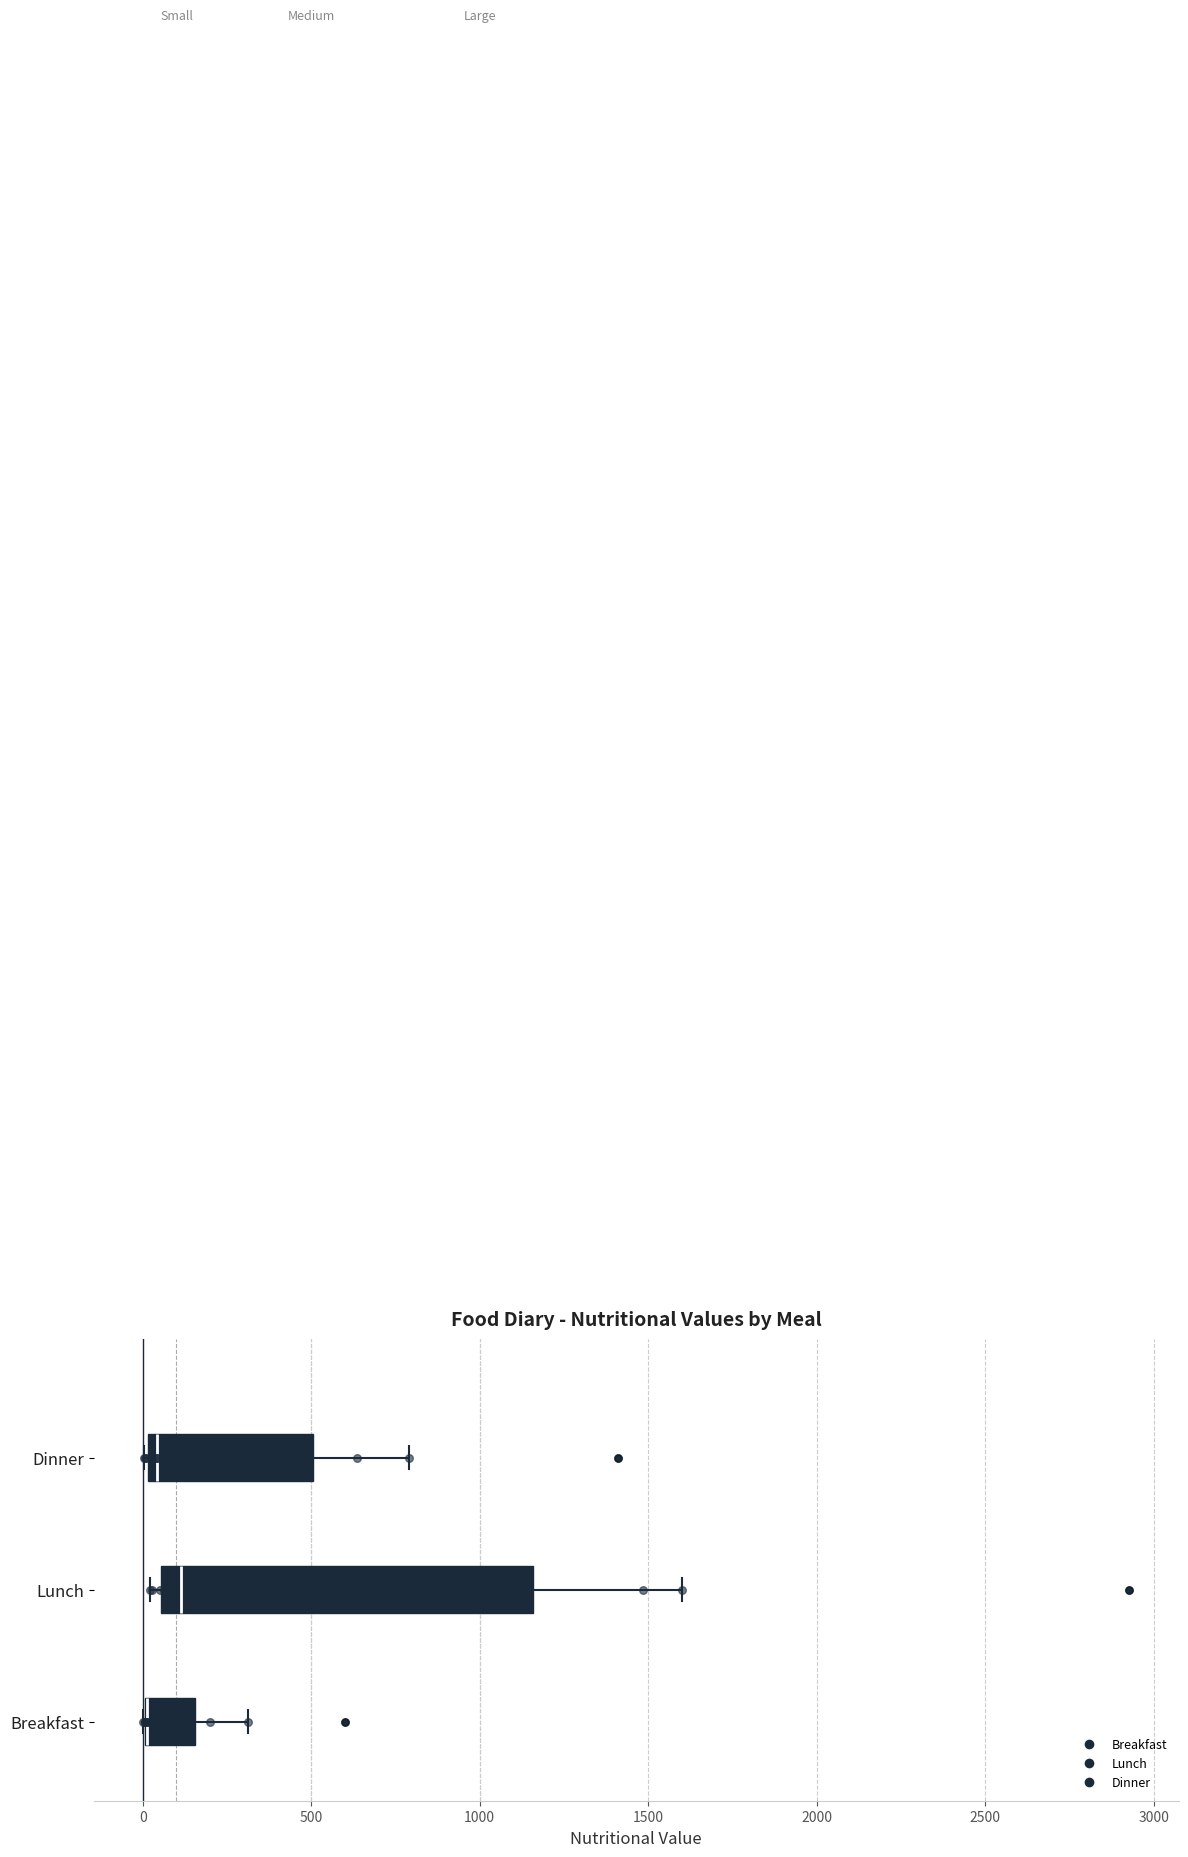

Reading bottom to top, read every box against the x-axis: the position of its median line, the range the box covers, and the ends of its whiskers. The values are not printed on the chart, so give them approximately, as read against the axis.

Breakfast: median 0 (drawn on the box's left edge), box 0 to 150, whiskers 0 to 300
Lunch: median 100, box 50 to 1150, whiskers 0 to 1600
Dinner: median 50, box 0 to 500, whiskers 0 to 800